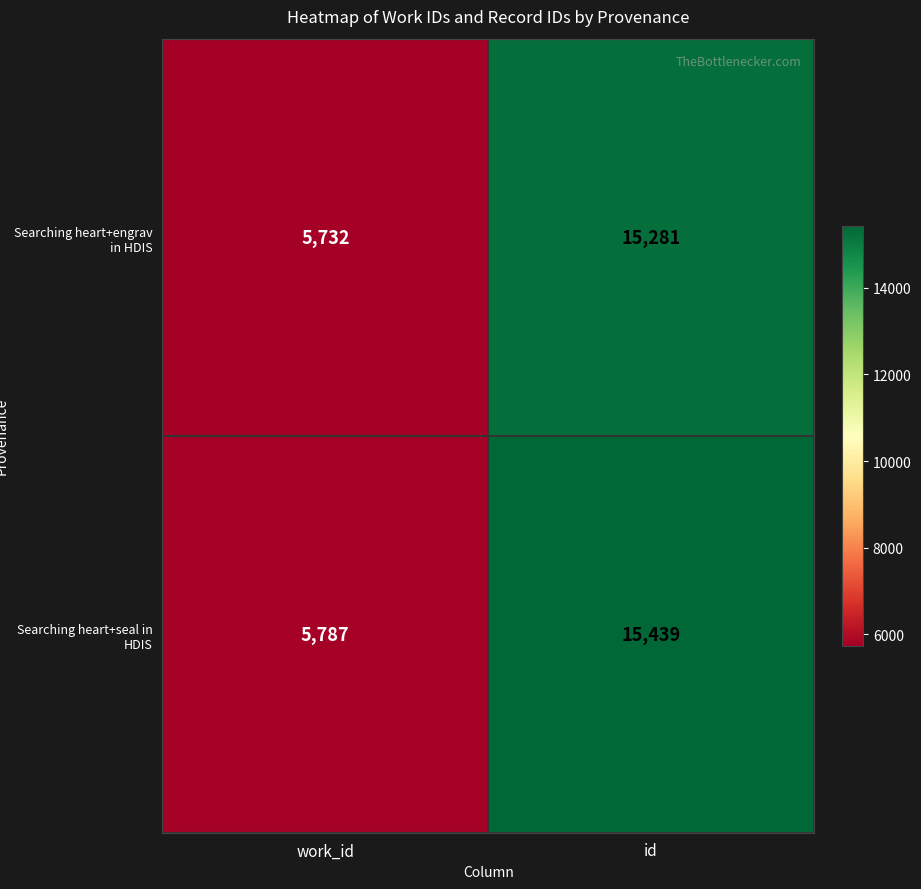

What is the sum of all Searching heart+engrav in HDIS values?

21013